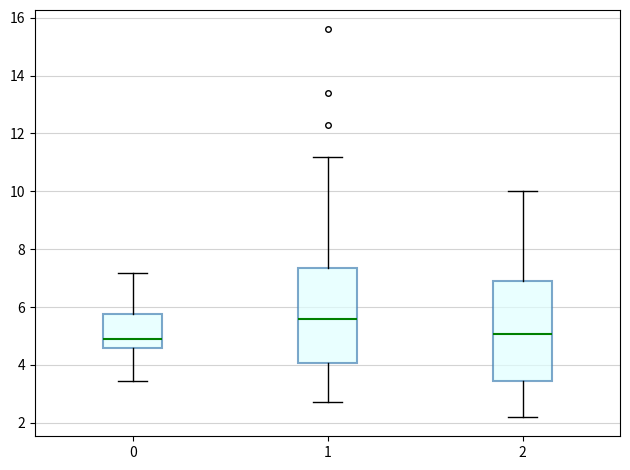

Reading left to right, read every box against the y-axis: the position of its median line, the range the box covers, and the ends of its whiskers. The values are not printed on the chart, so give them approximately, as read against the axis.

0: median 5.0, box 4.6 to 5.8, whiskers 3.4 to 7.2
1: median 5.6, box 4.0 to 7.4, whiskers 2.8 to 11.2
2: median 5.0, box 3.4 to 7.0, whiskers 2.2 to 10.0